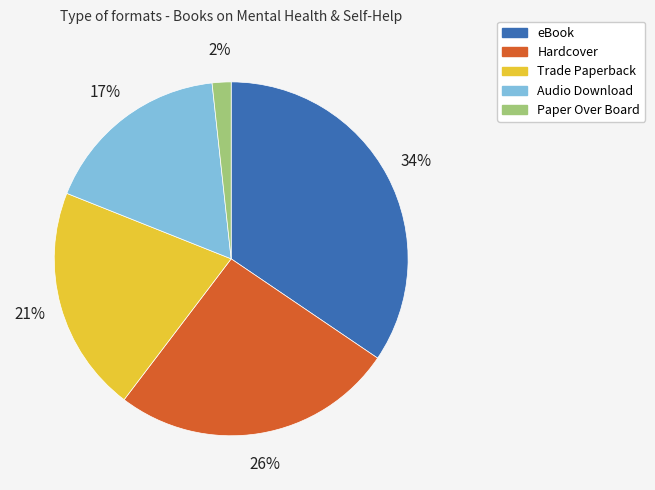

Which category has the smallest portion of the pie?

Paper Over Board